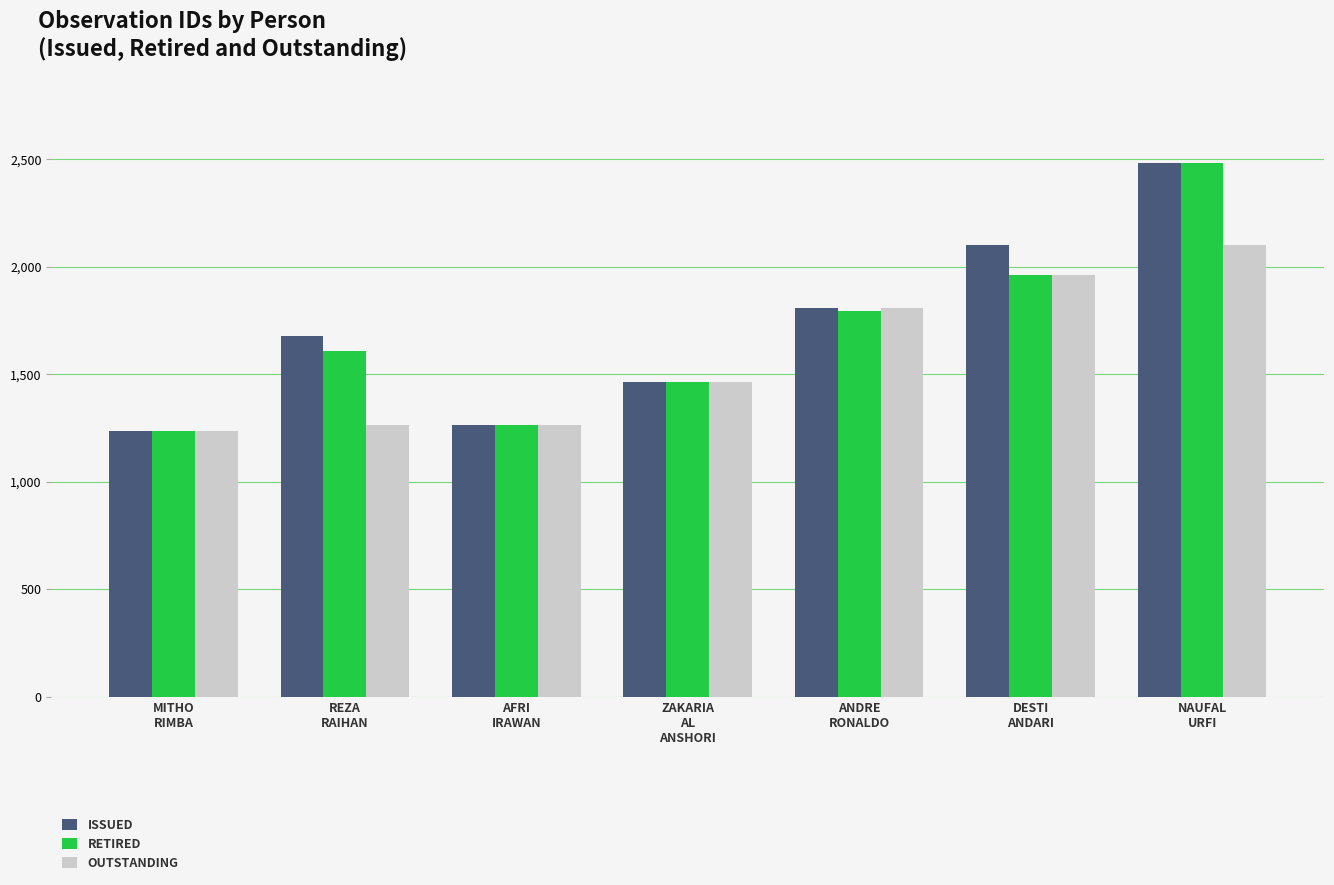

What is the lowest value of the RETIRED series?

1234